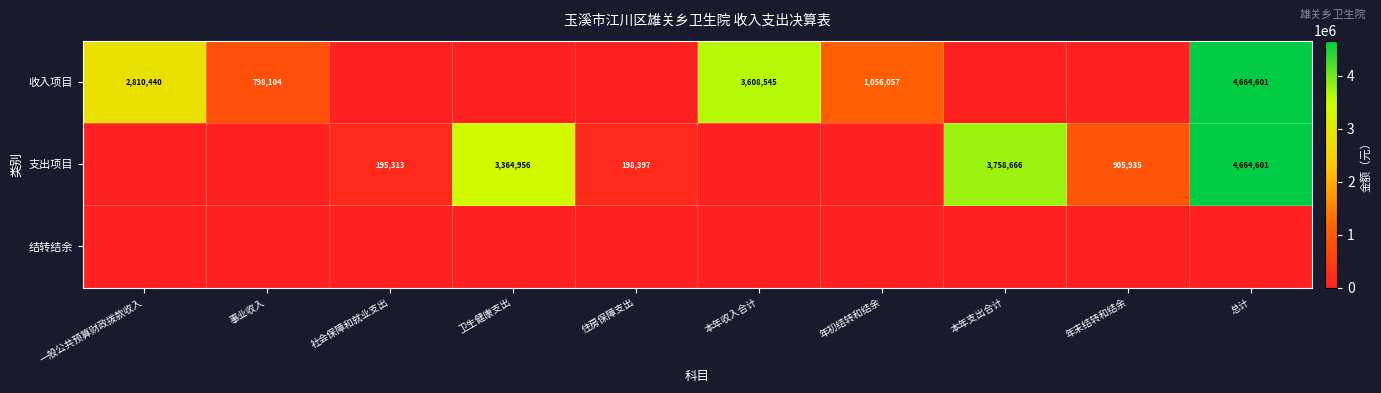

Is it true that 支出项目 equals 4664601 at 总计?

True